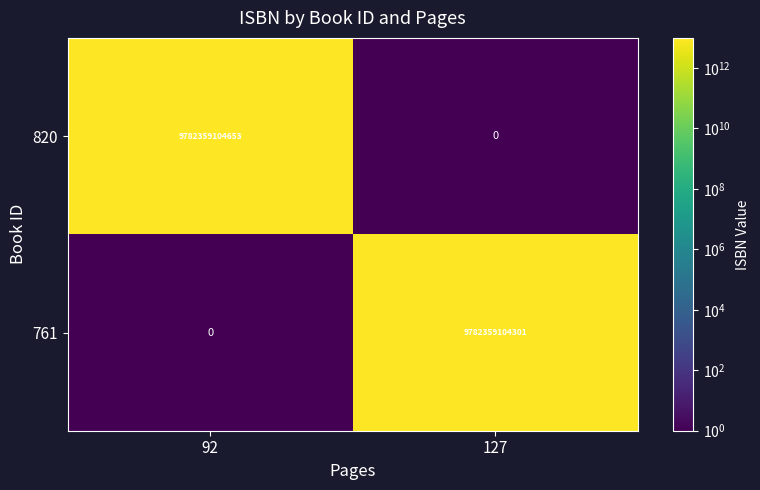

Which series has the widest spread of values?

820